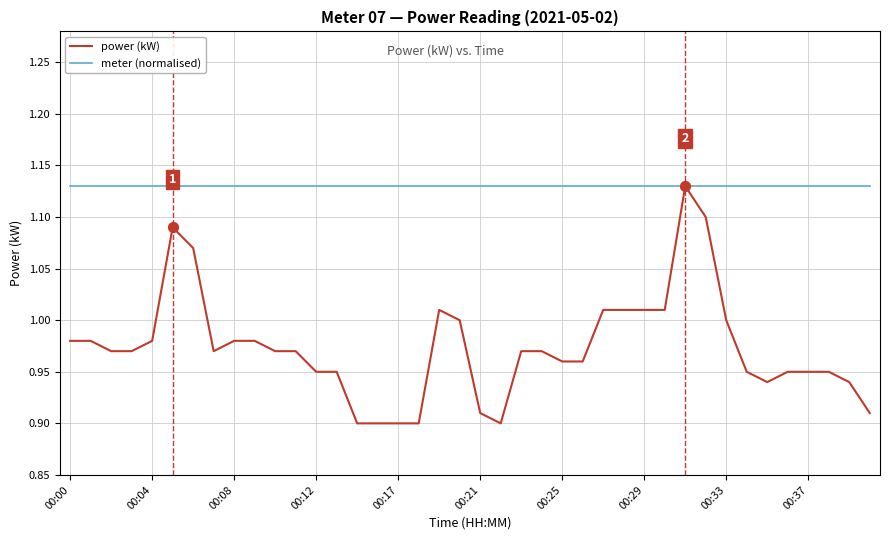

Which series has the largest total across all categories?

meter (normalised)